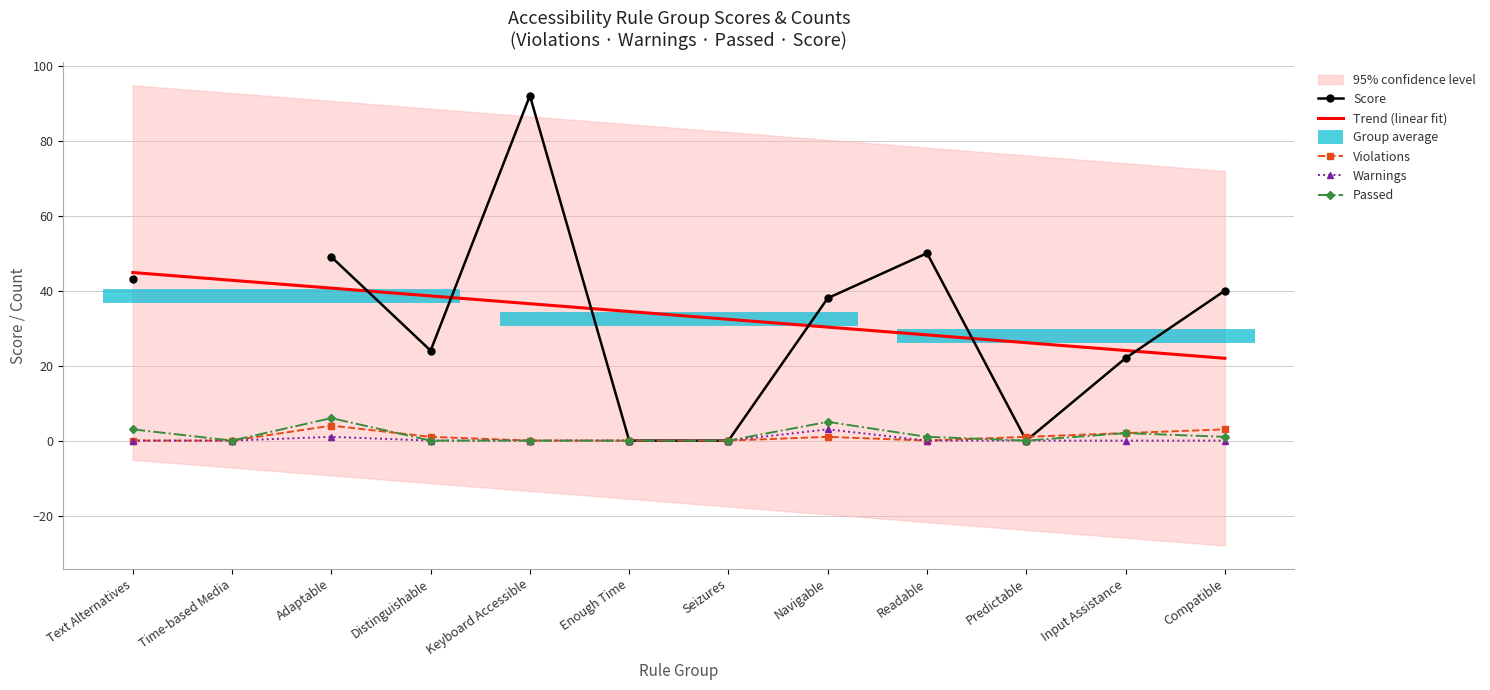

True or false: Warnings and Violations intersect in this chart.

False